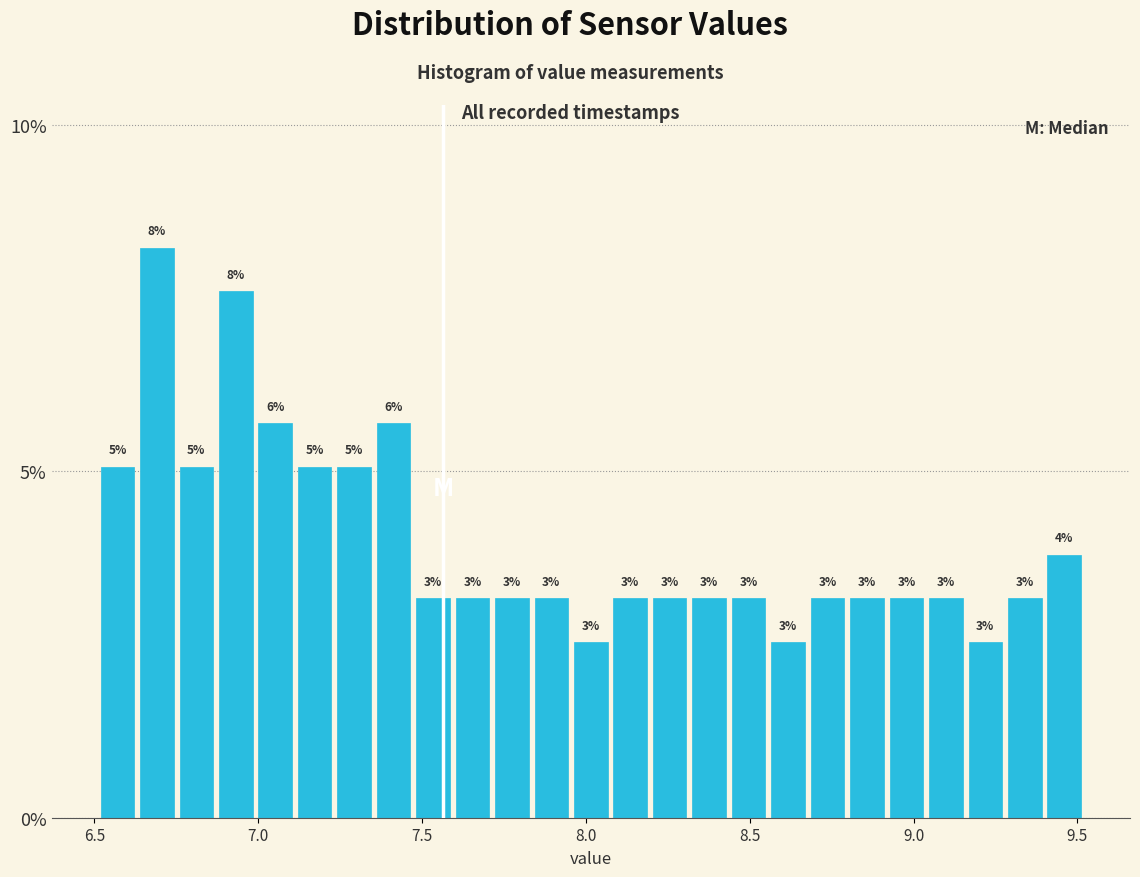

Read against the x-axis, roughly where is the centre of the tallest bar?

6.70